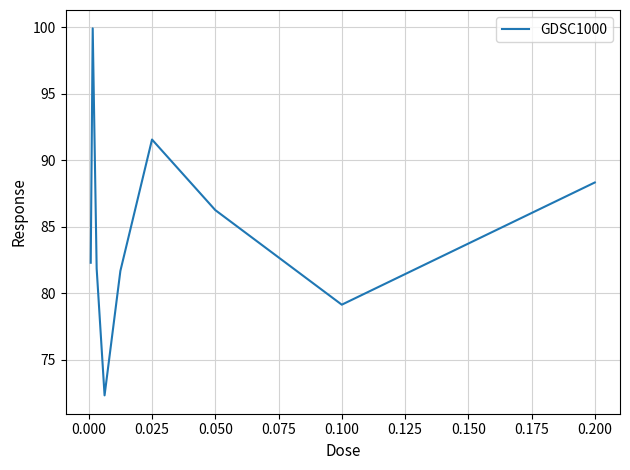

What is the greatest value displayed?

99.9